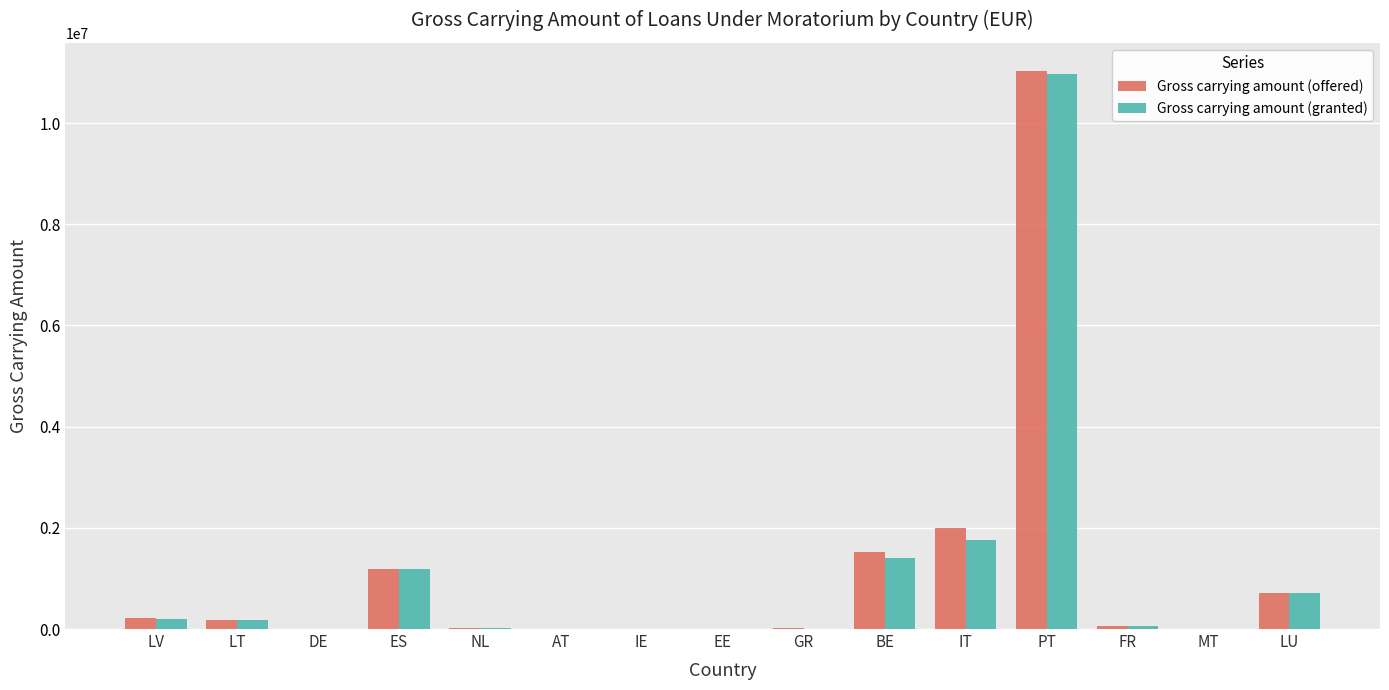

What is the approximate value of Gross carrying amount (granted) at DE?

50.0